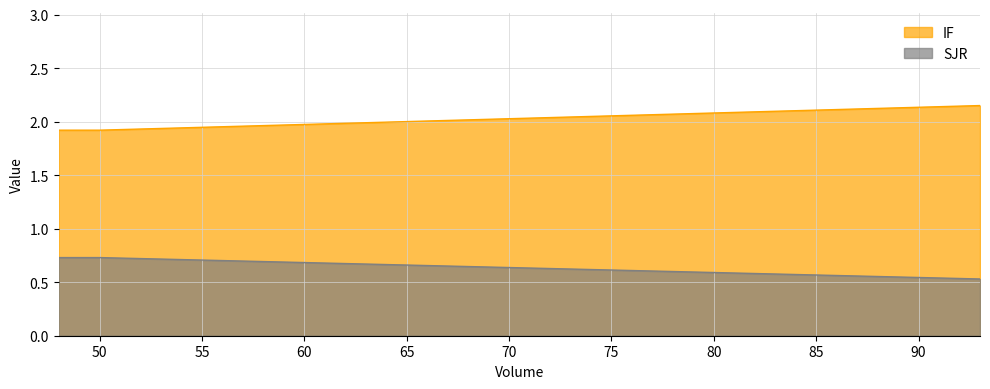

Reading left to right, what are all the values shown in this chart?

IF: 48=1.9	50=1.9	93=2.1
SJR: 48=0.7	50=0.7	93=0.5